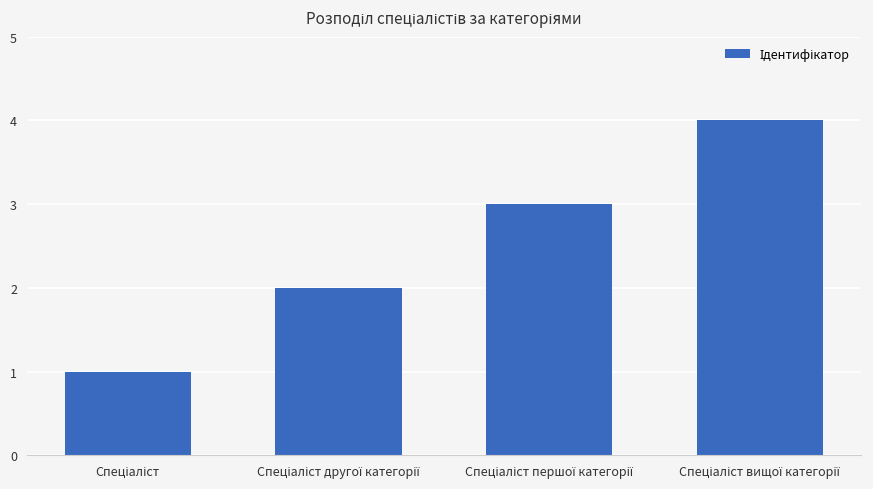

What is the difference between the maximum and minimum values?

3